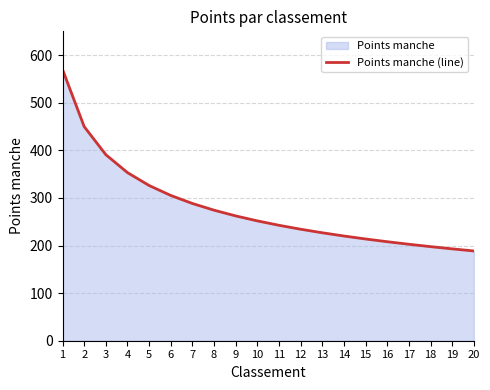

What is the value of the 5th point from the left?

326.1